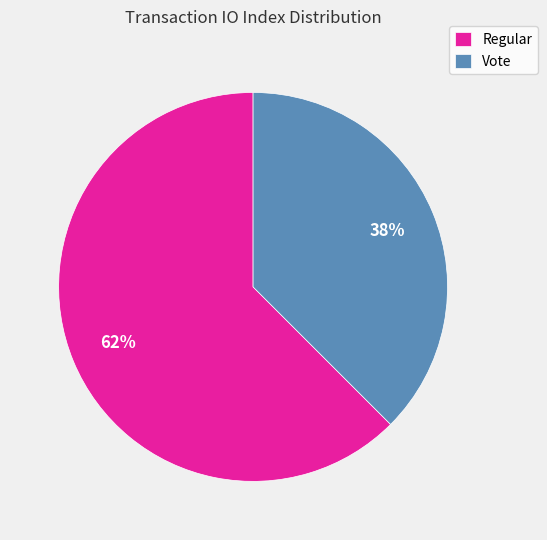

Count the number of slices in the pie.

2